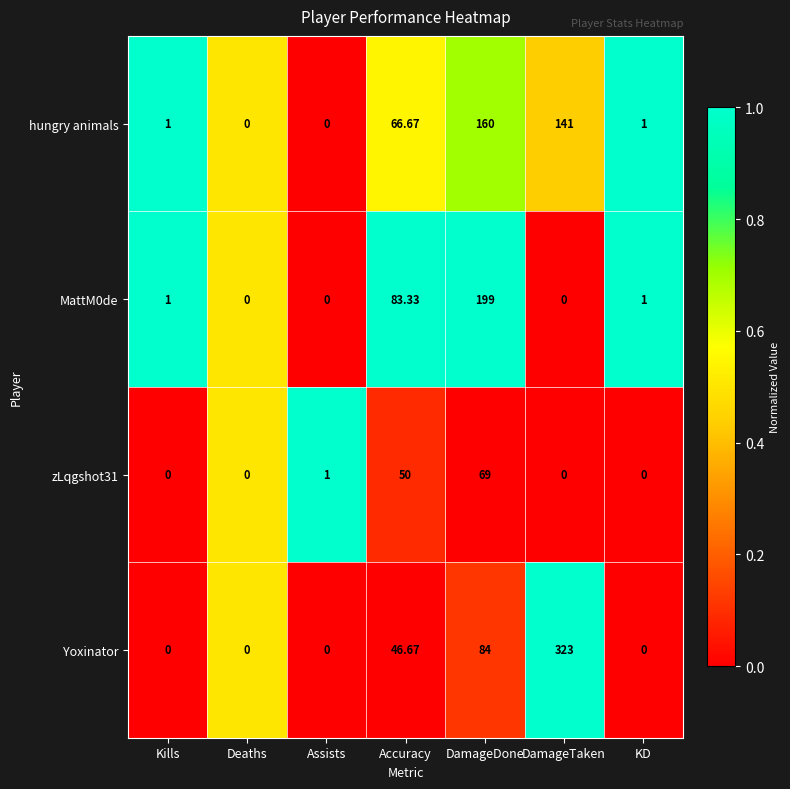

Which category has the highest value in the MattM0de series?

DamageDone